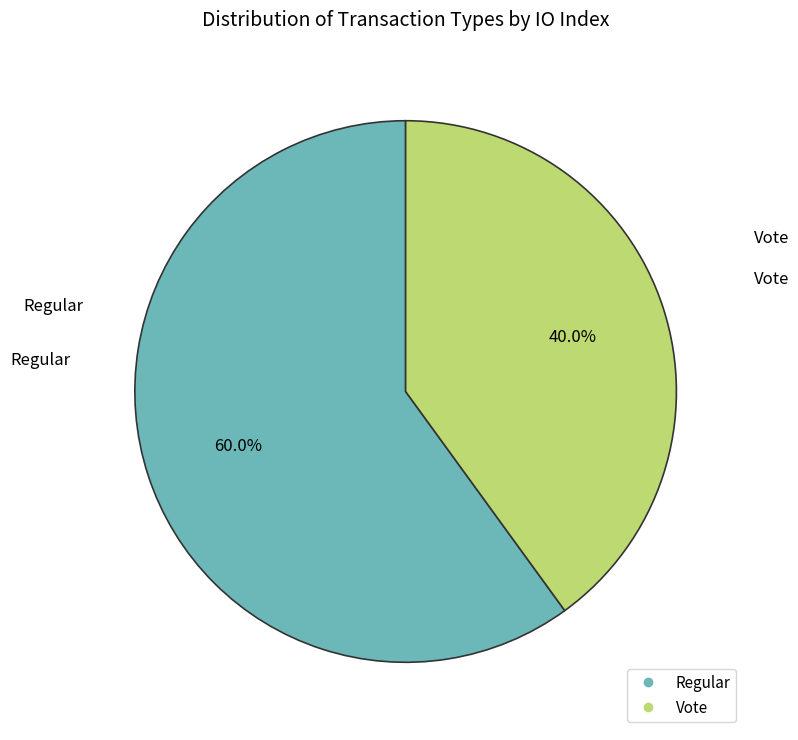

True or false: Regular accounts for 60% of the total.

True